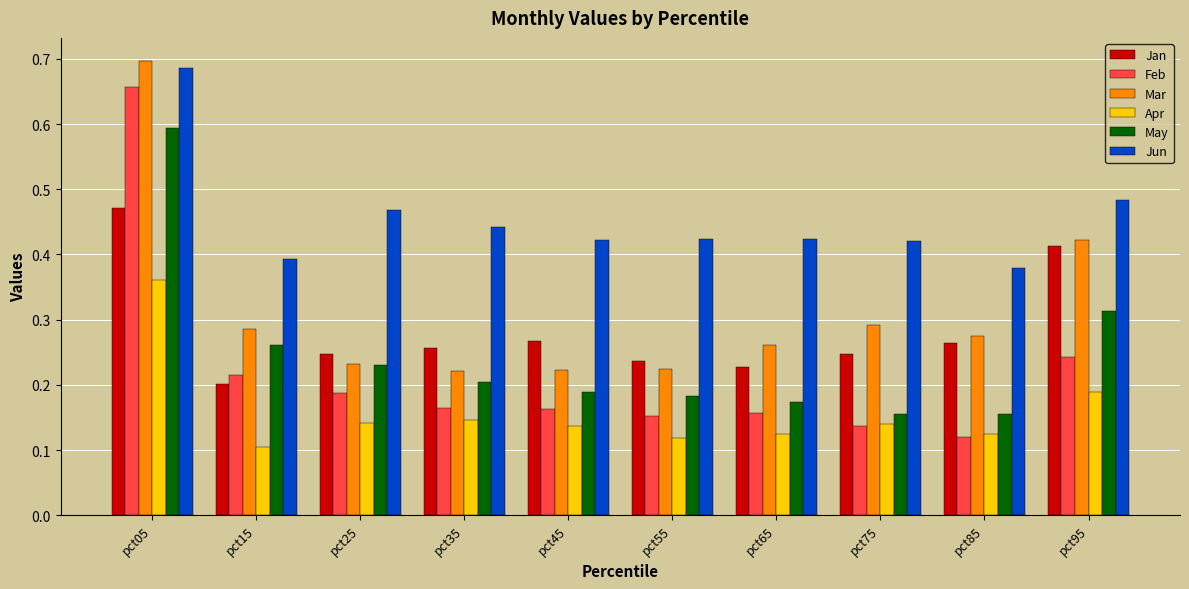

Count the number of categories in the chart.

10